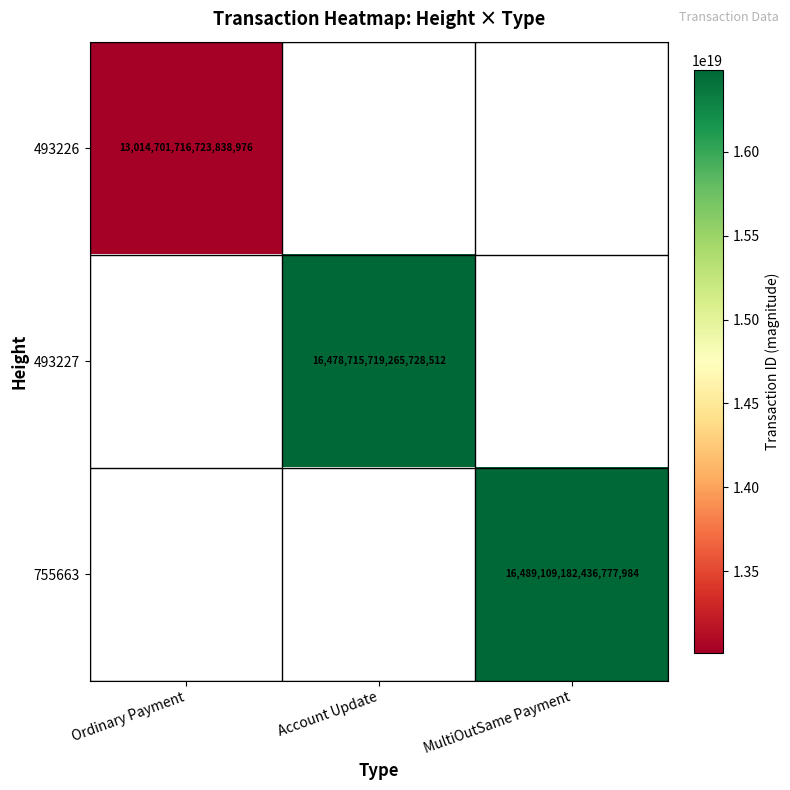

The 493227 series shows 16478715719265728512 at Account Update. True or false?

True